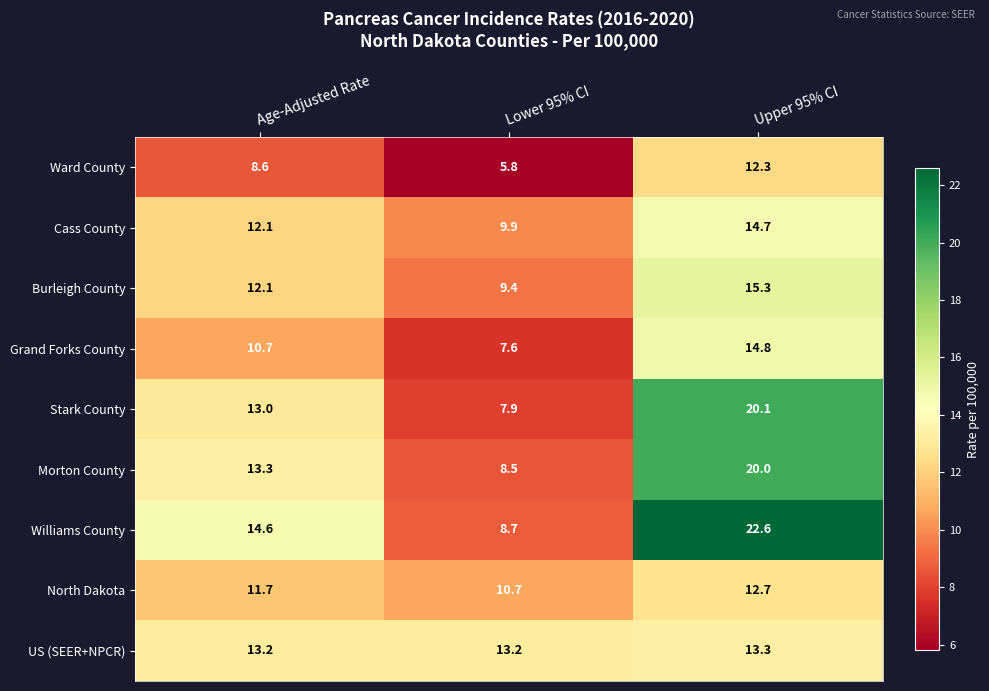

Which category has the lowest value in the Grand Forks County series?

Lower 95% CI